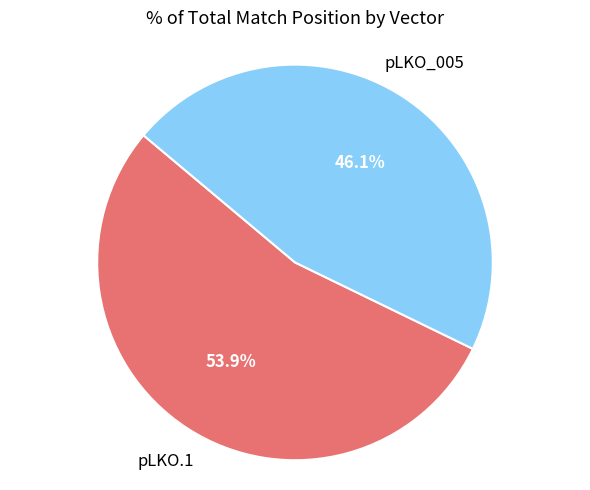

Is there any slice that represents more than half of the pie?

Yes